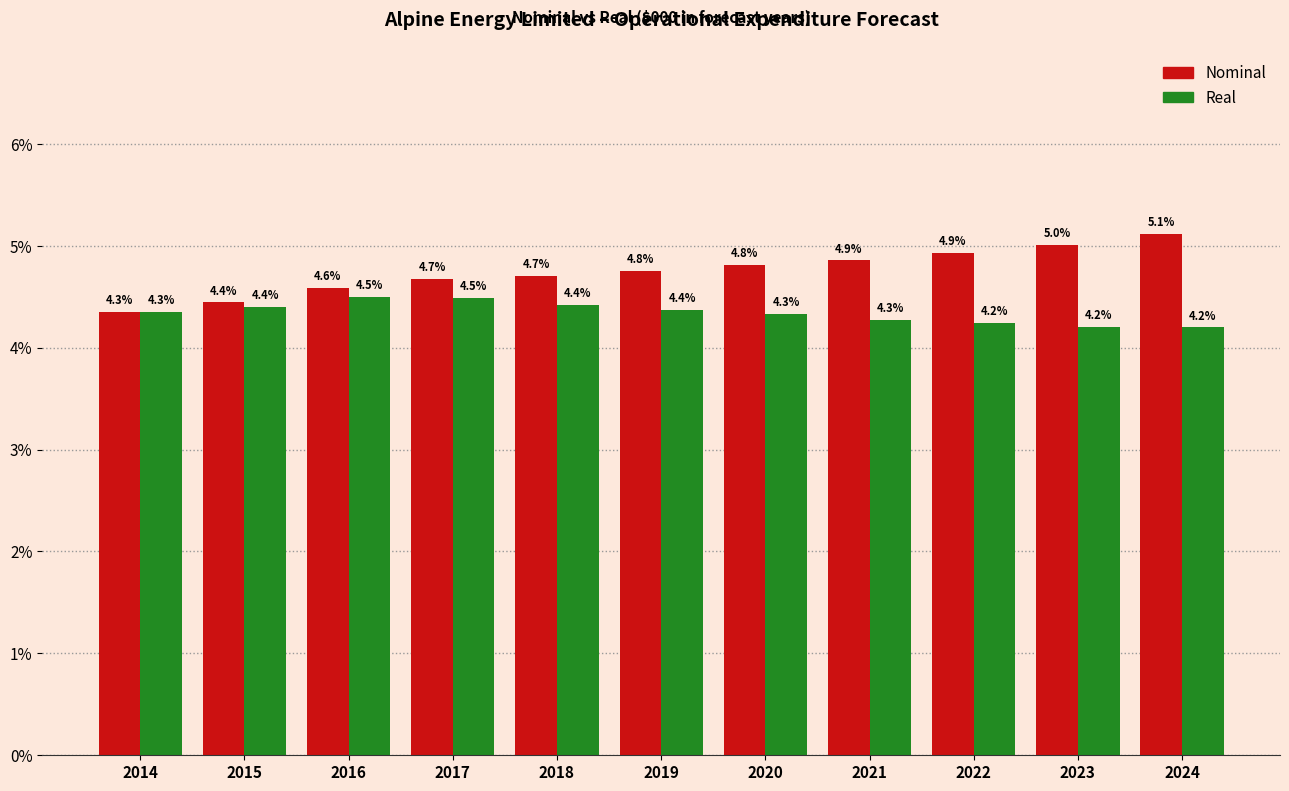

Reading left to right, extract all data points from this chart.

Nominal: 4.3	4.4	4.6	4.7	4.7	4.8	4.8	4.9	4.9	5.0	5.1
Real: 4.3	4.4	4.5	4.5	4.4	4.4	4.3	4.3	4.2	4.2	4.2